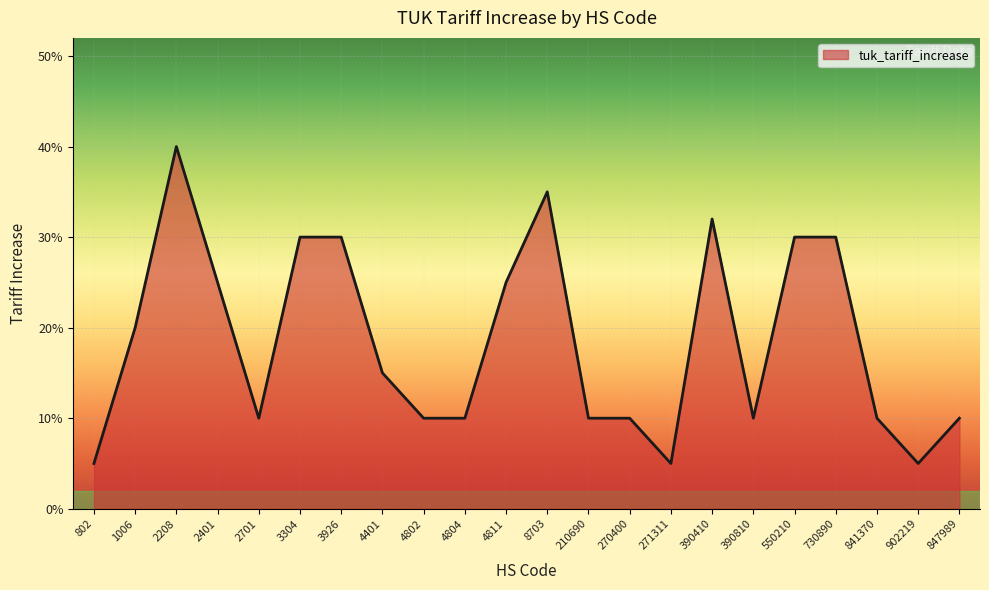

The chart shows a value of 0.4 at 2401. True or false?

False